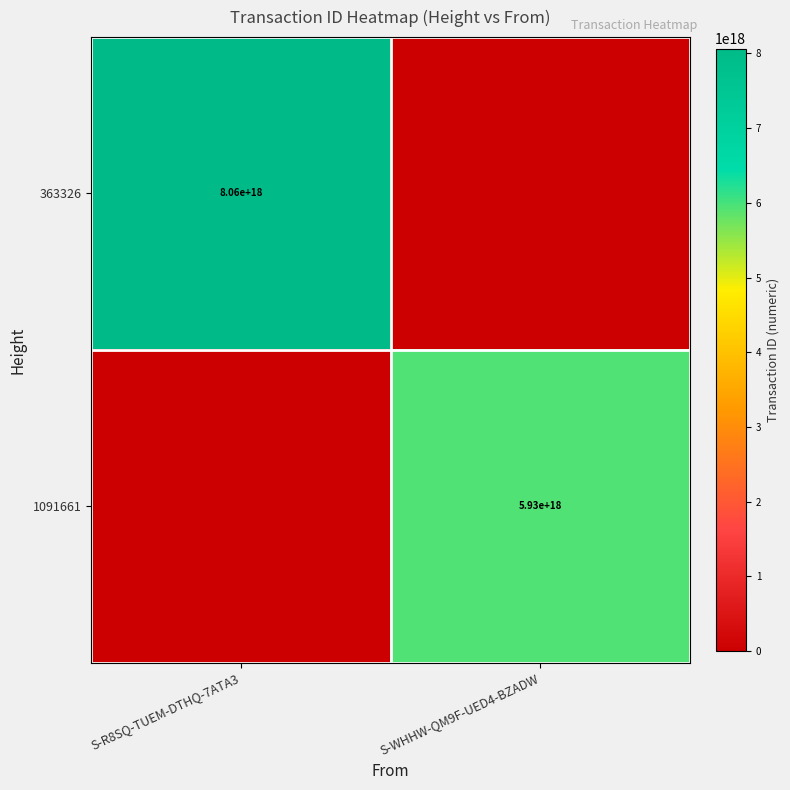

Is the value of 1091661 at S-WHHW-QM9F-UED4-BZADW greater than the value of 363326 at S-R8SQ-TUEM-DTHQ-7ATA3?

No